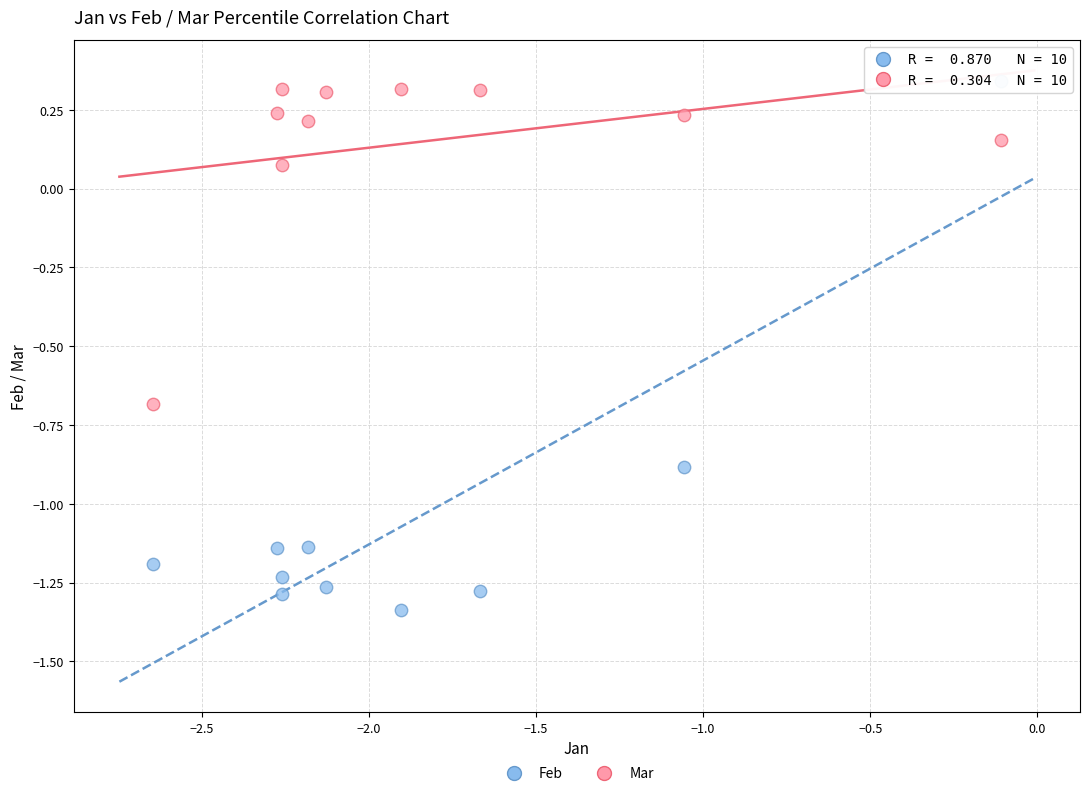

Which series contains the highest Y value?

Feb